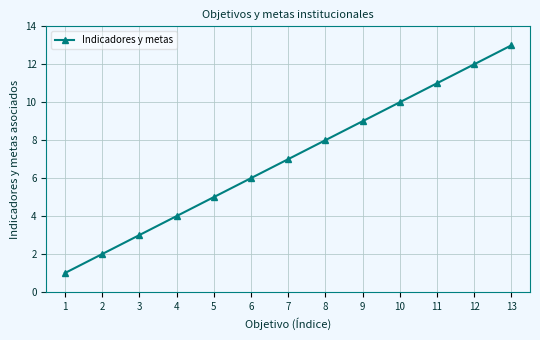

The chart shows a value of 6 at 6. True or false?

True